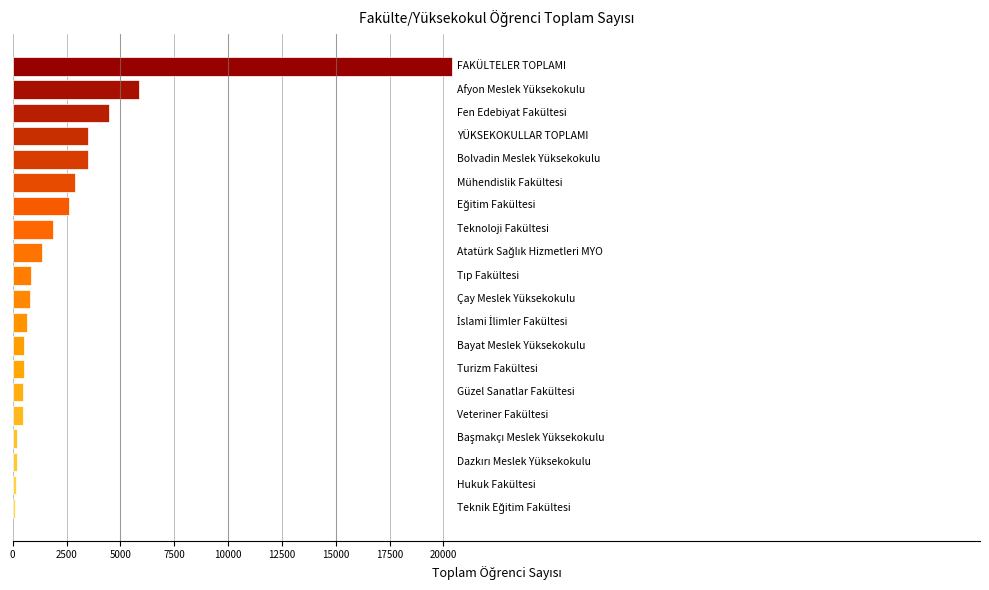

What is the maximum value shown in the chart?

20417